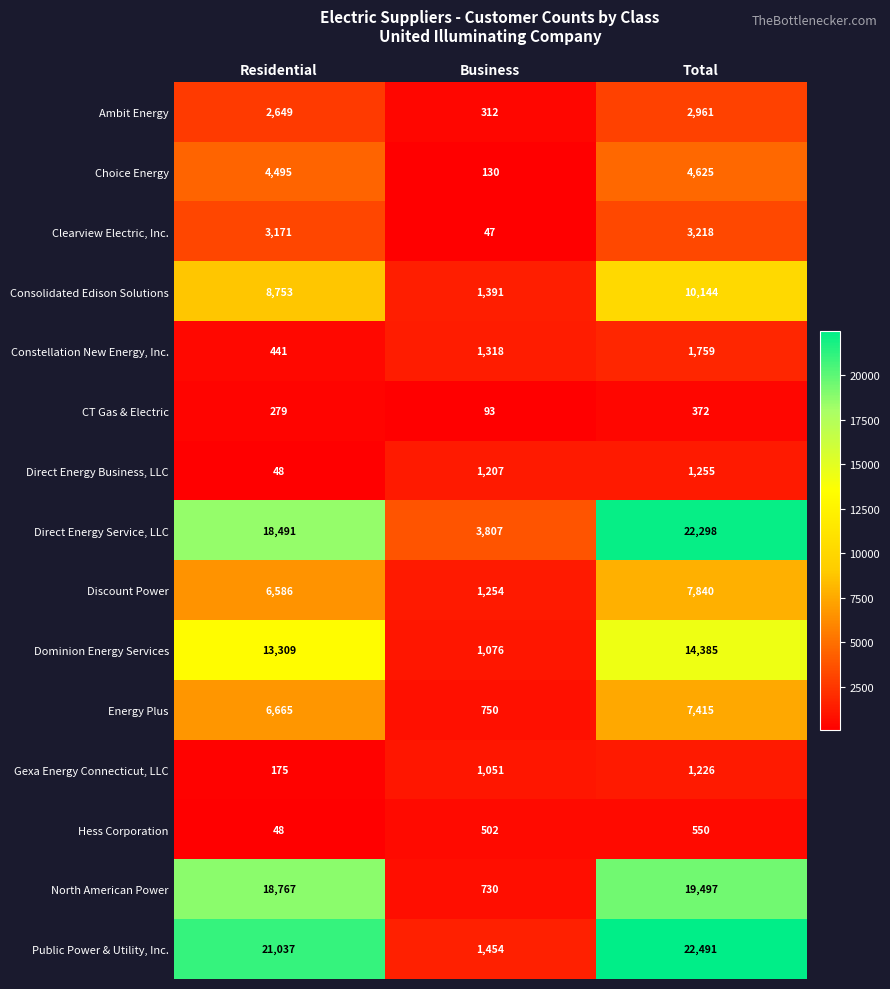

What is the greatest value displayed?

22491